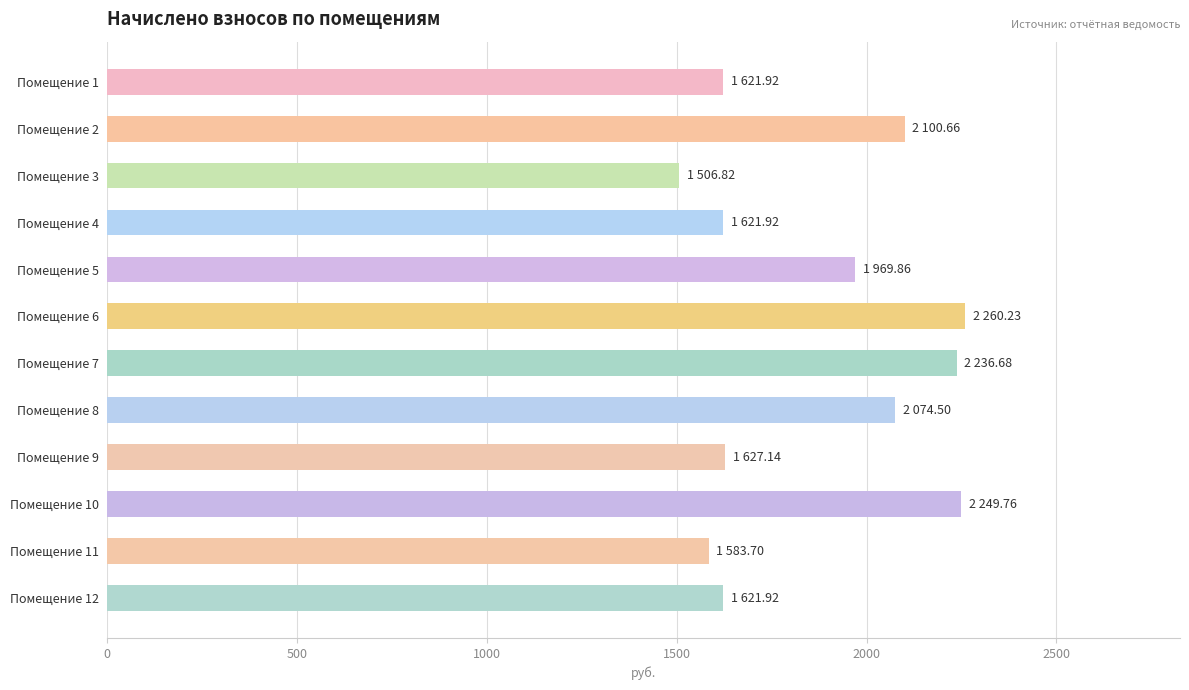

Which has a higher value, Помещение 3 or Помещение 12?

Помещение 12